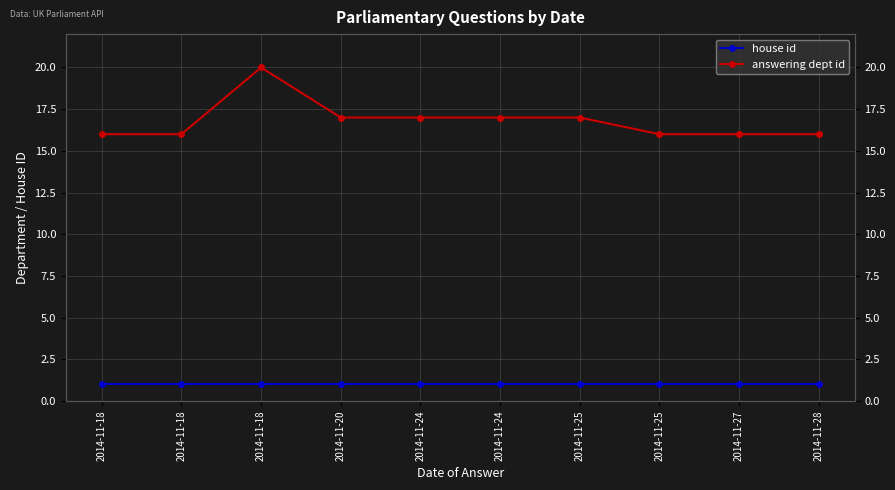

Reading right to left, extract all data points from this chart.

house id: 1	1	1	1	1	1	1	1	1	1
answering dept id: 16	16	16	17	17	17	17	20	16	16